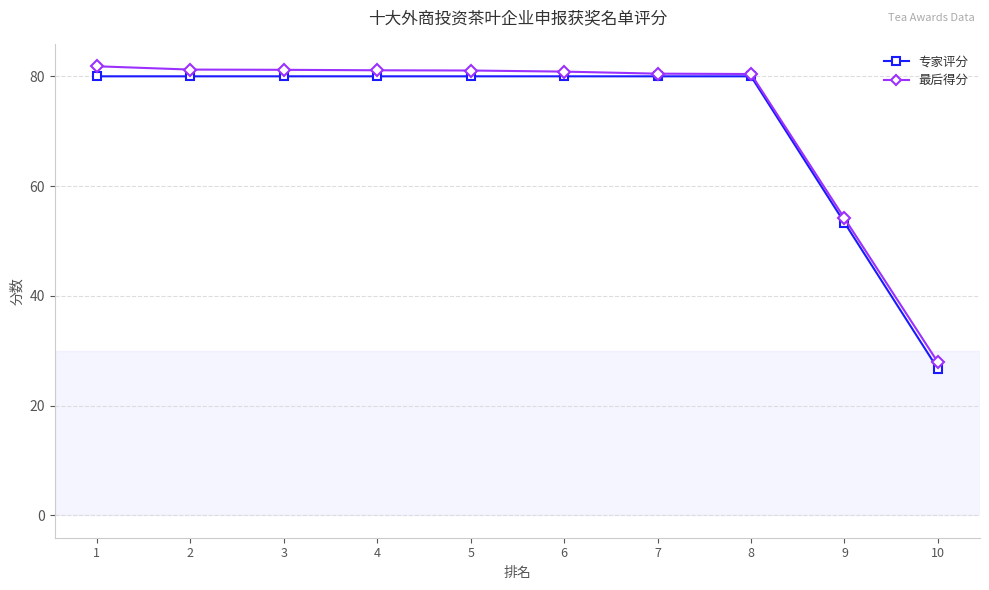

What is the spread (max minus min) of values at 5?

1.1